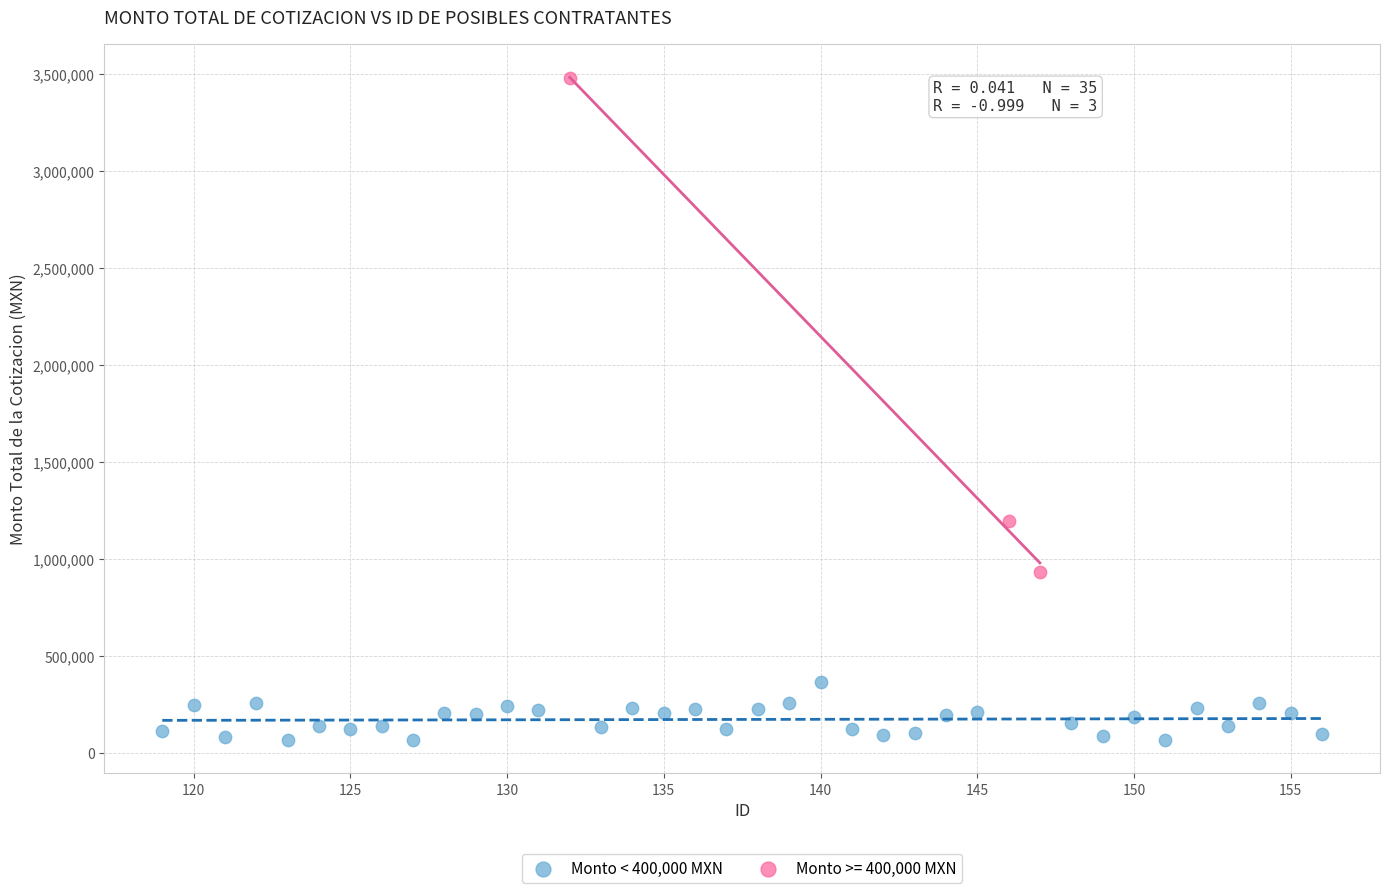

Which series has the widest spread of Y values?

Monto >= 400,000 MXN